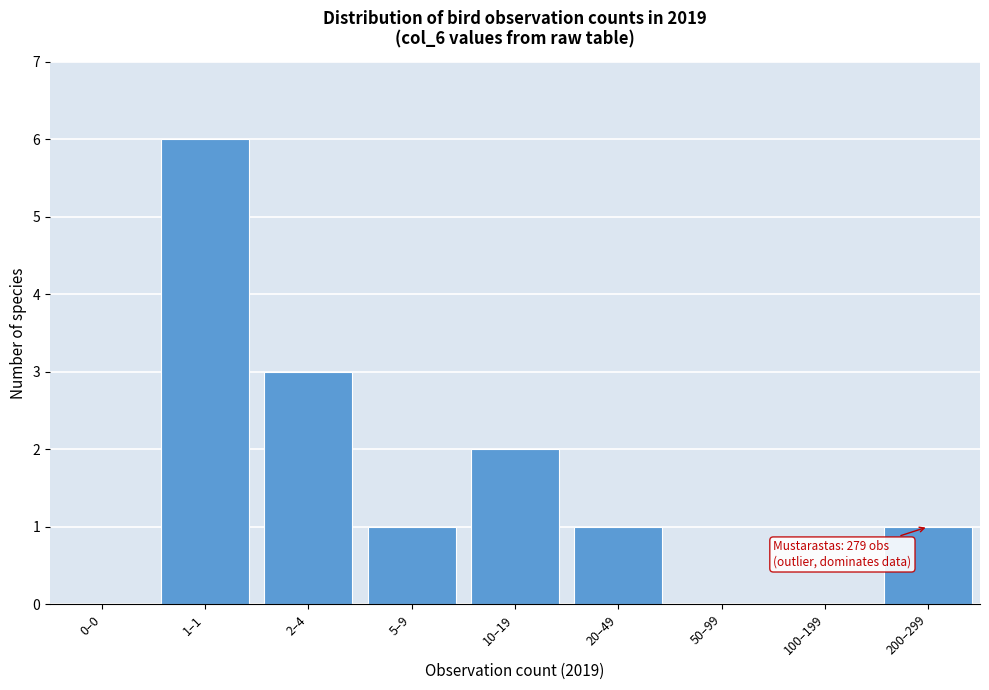

Reading left to right, extract all data points from this chart.

0–0=0	1–1=6	2–4=3	5–9=1	10–19=2	20–49=1	50–99=0	100–199=0	200–299=1